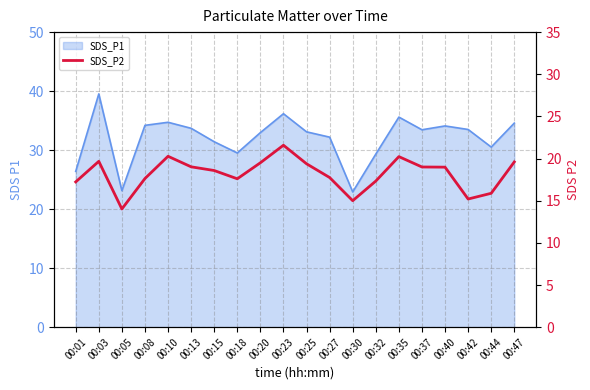

True or false: there are more than 1 points higher than both neighbors.

True